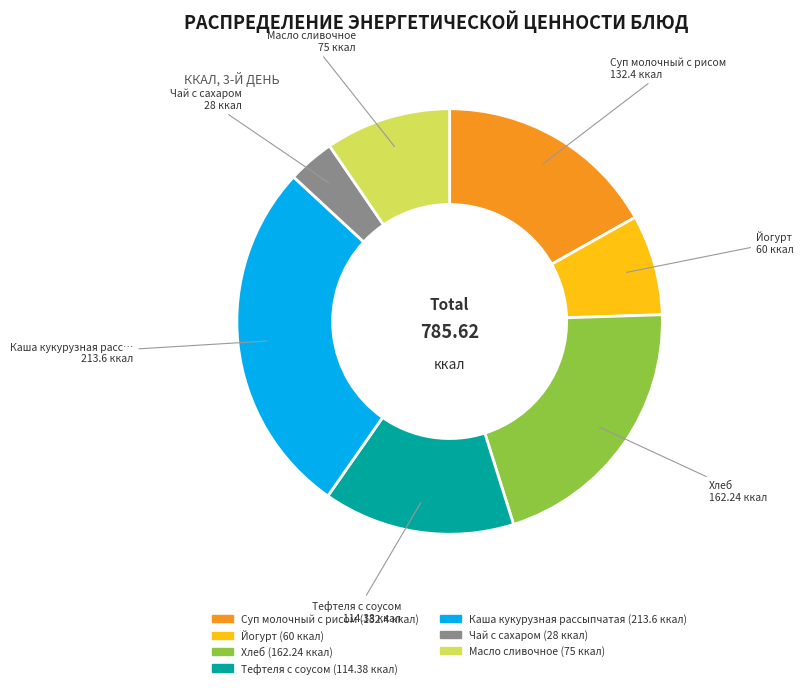

What is the largest slice in the pie chart?

Каша кукурузная рассыпчатая